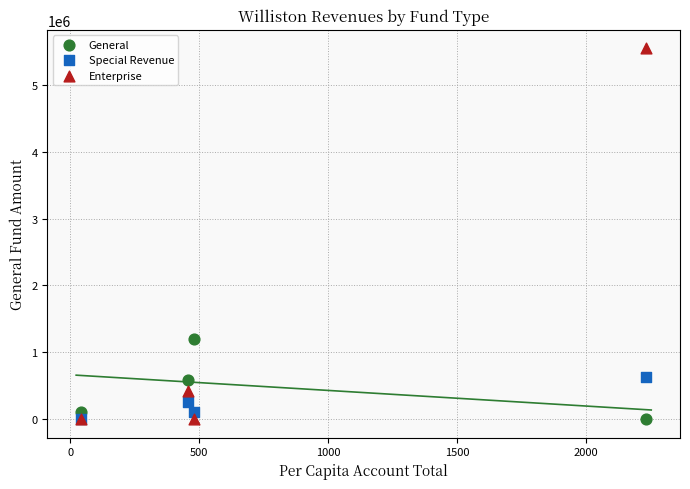

In the Enterprise series, what Y value is closest to 2772650?

422901